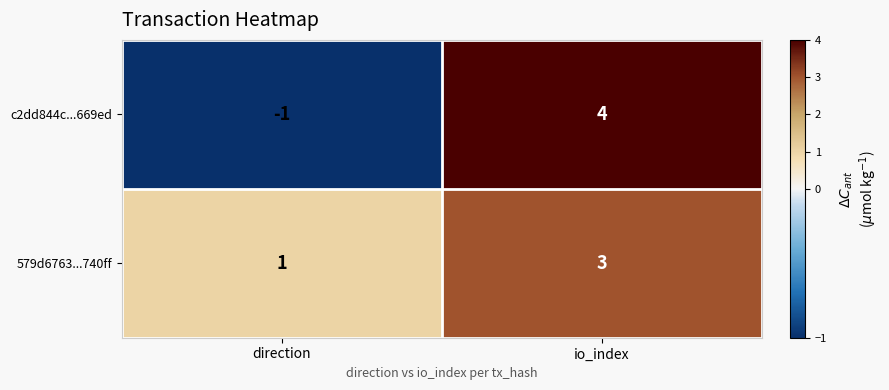

Between direction and io_index, which series saw the biggest shift?

c2dd844c...669ed